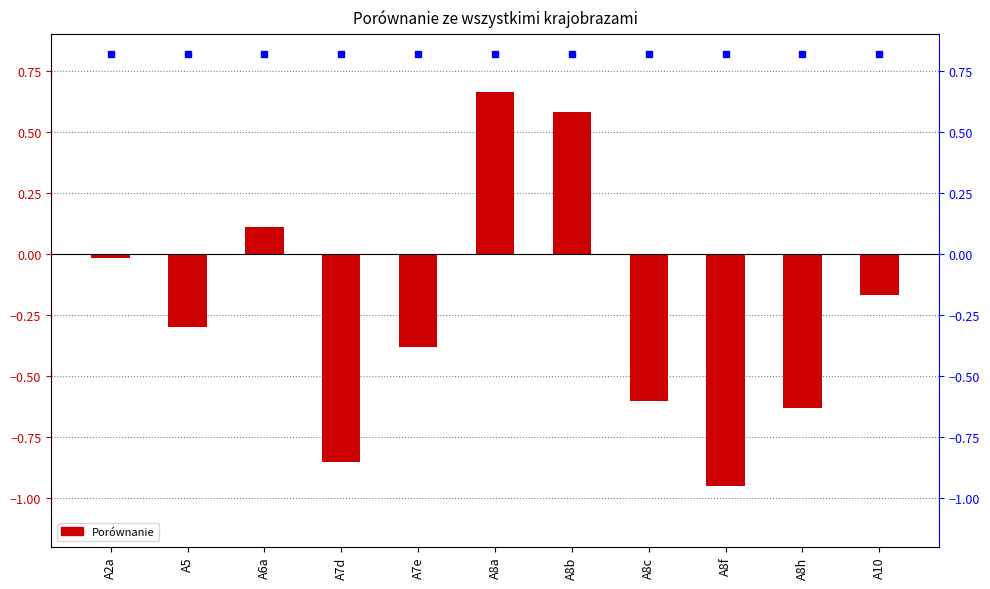

How many bars are there in total?

11